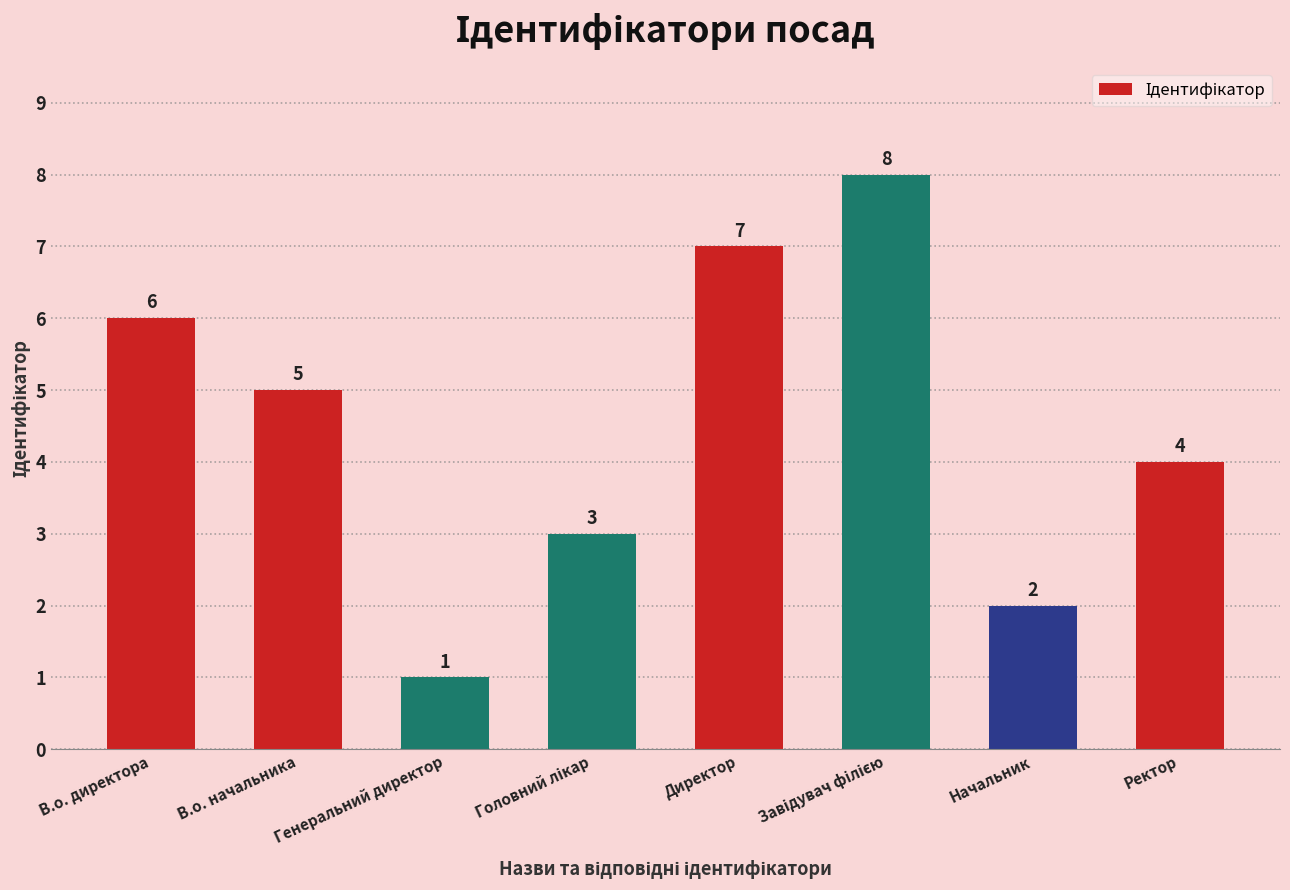

Between Генеральний директор and В.о. директора, which is larger?

В.о. директора